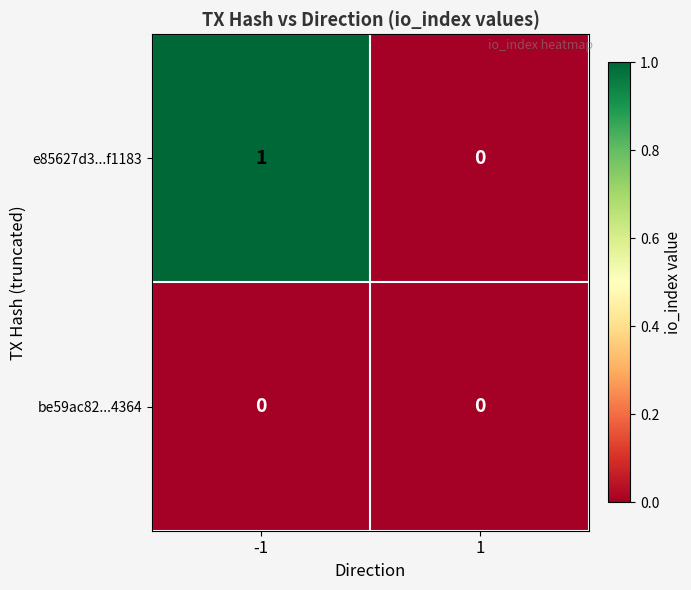

The e85627d3...f1183 series shows 1 at 1. True or false?

False